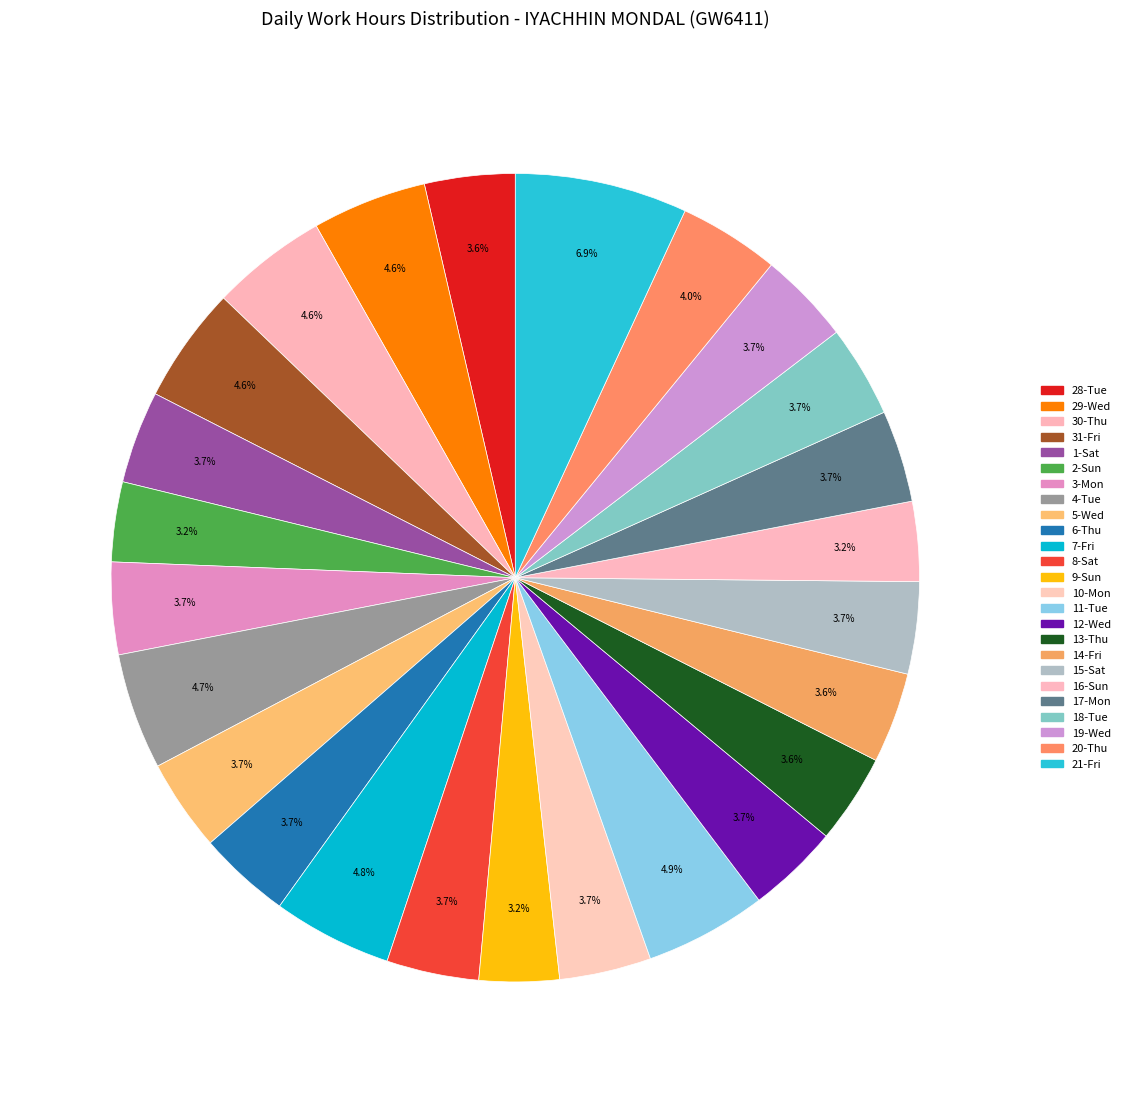

How many segments does this pie chart have?

25